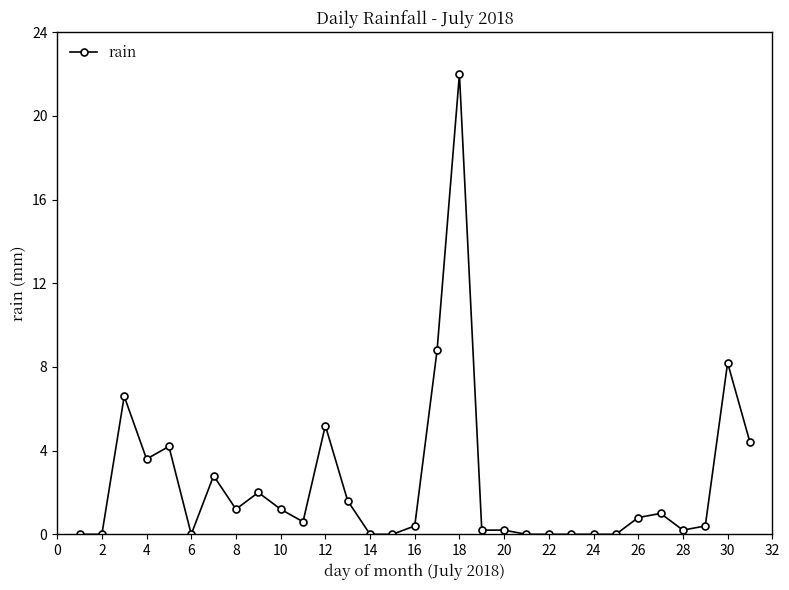

Reading left to right, list all the values displayed in this chart.

0.0	0.0	6.6	3.6	4.2	0.0	2.8	1.2	2.0	1.2	0.6	5.2	1.6	0.0	0.0	0.4	8.8	22.0	0.2	0.2	0.0	0.0	0.0	0.0	0.0	0.8	1.0	0.2	0.4	8.2	4.4